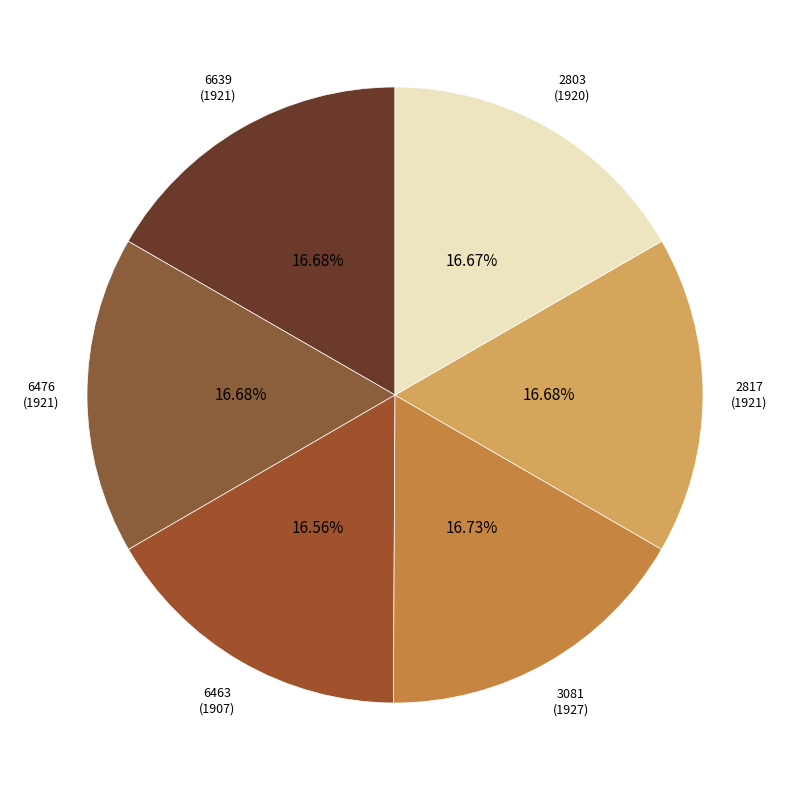

Approximately how many times larger is the value at 3081 (1927) compared to 6476 (1921)?

1.0